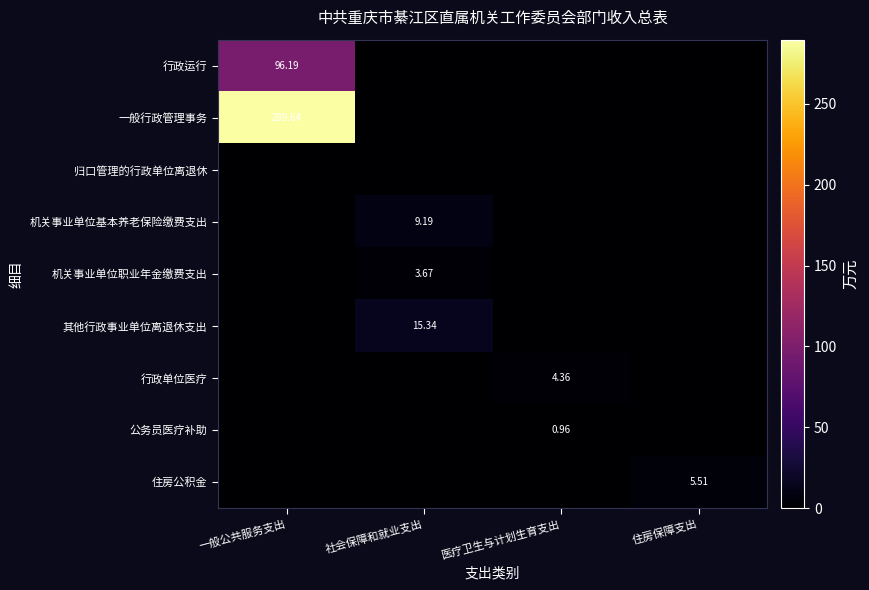

What is the maximum value shown in the chart?

289.6